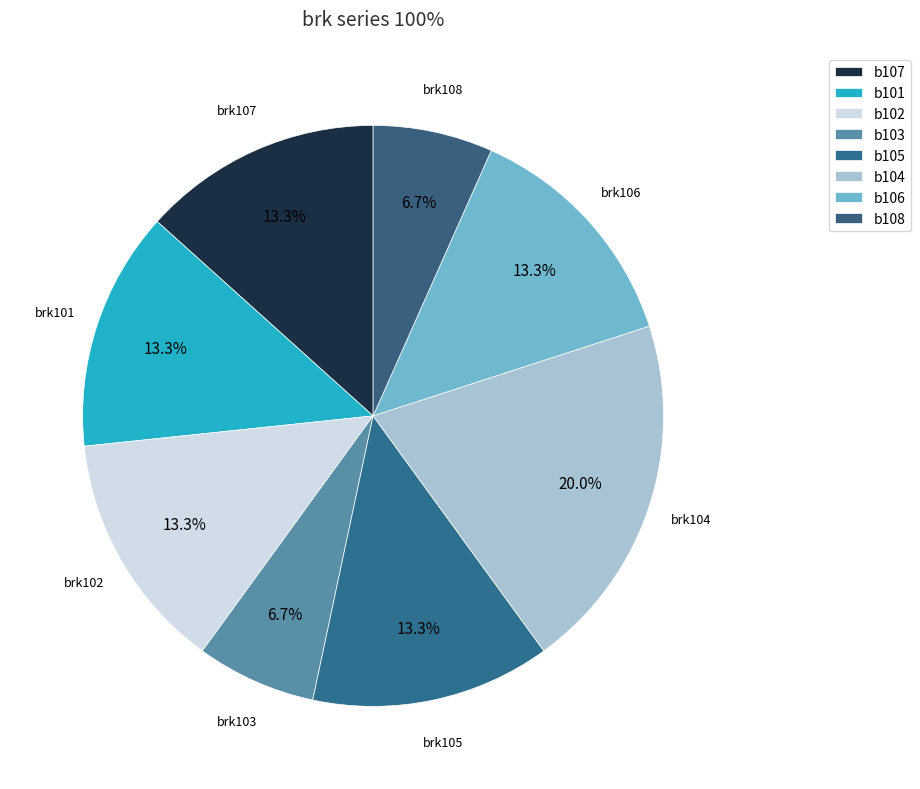

Count the number of slices in the pie.

8